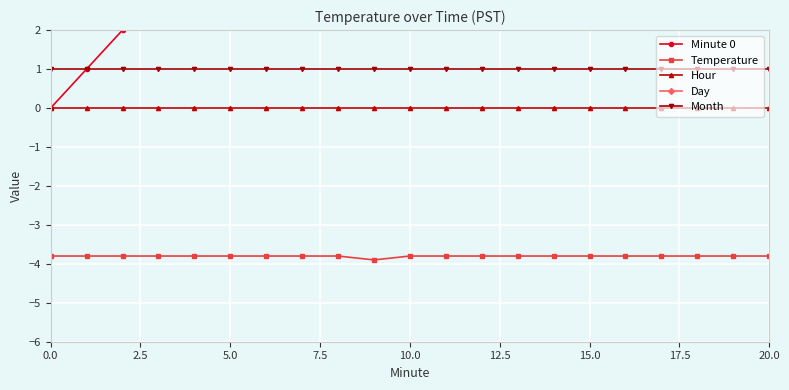

True or false: Month and Temperature cross at least once.

False